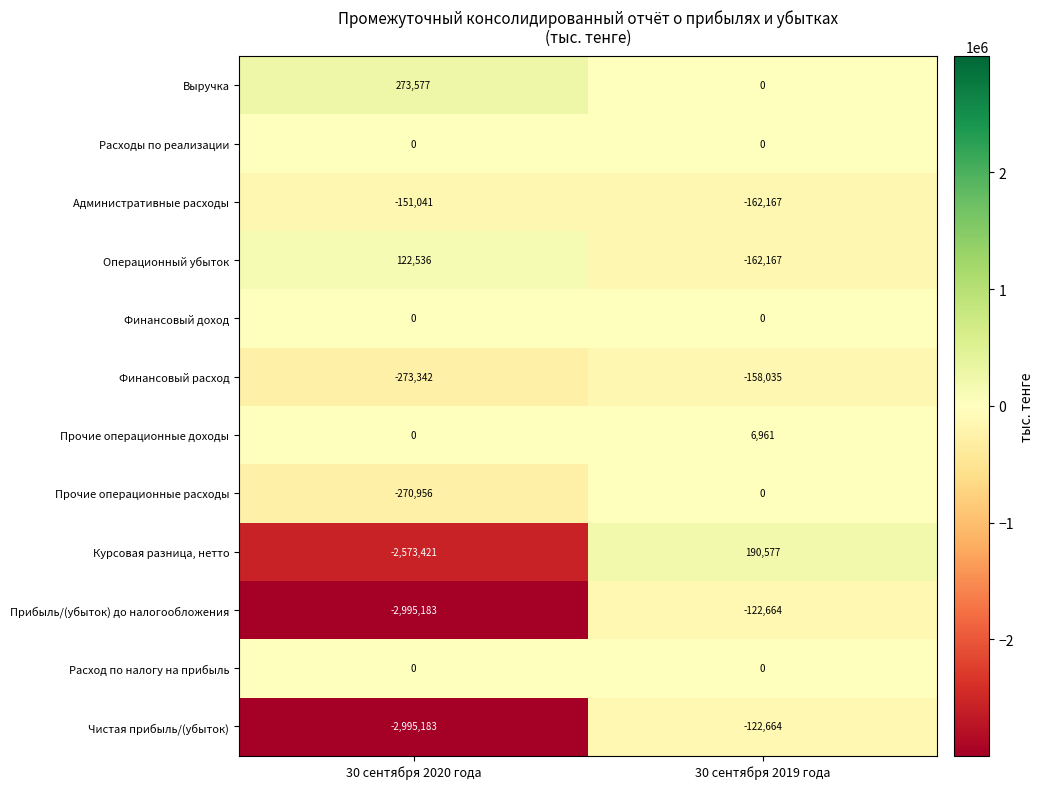

Is it true that Прочие операционные расходы equals -270956 at 30 сентября 2020 года?

True